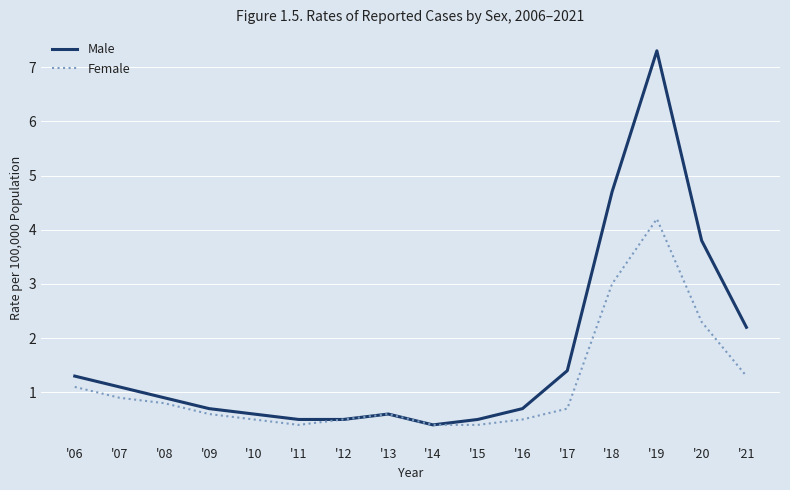

True or false: Male has more than 1 points higher than both neighbors.

True